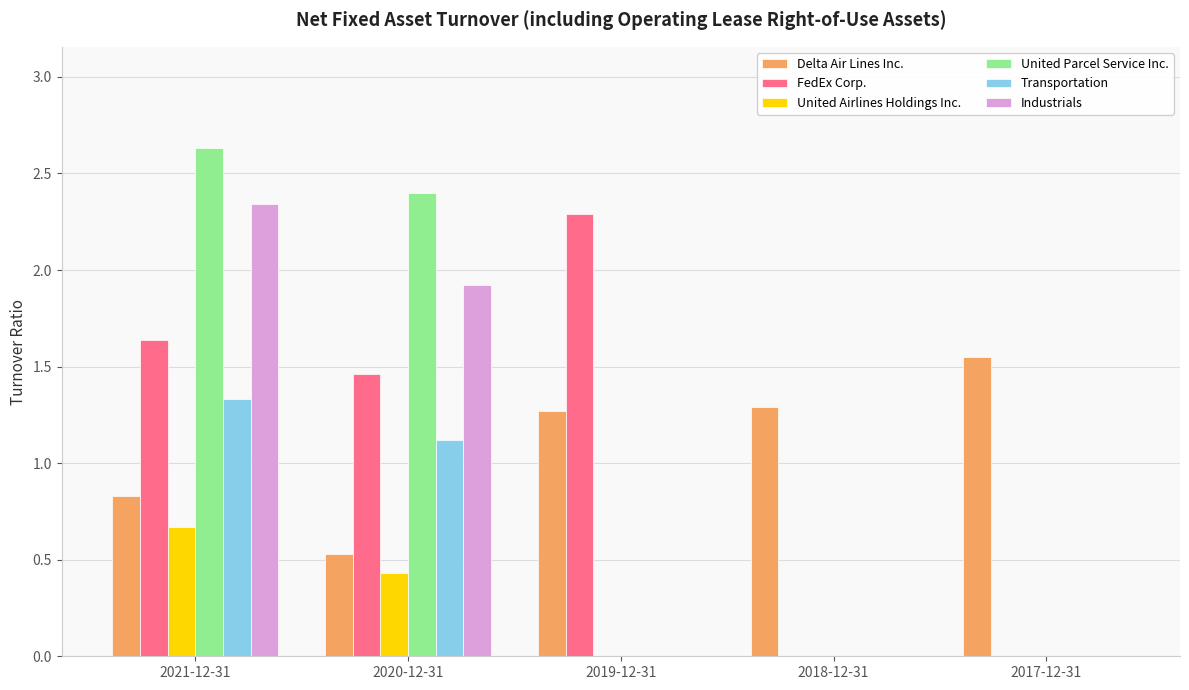

What is the average value of the United Parcel Service Inc. series?

1.0